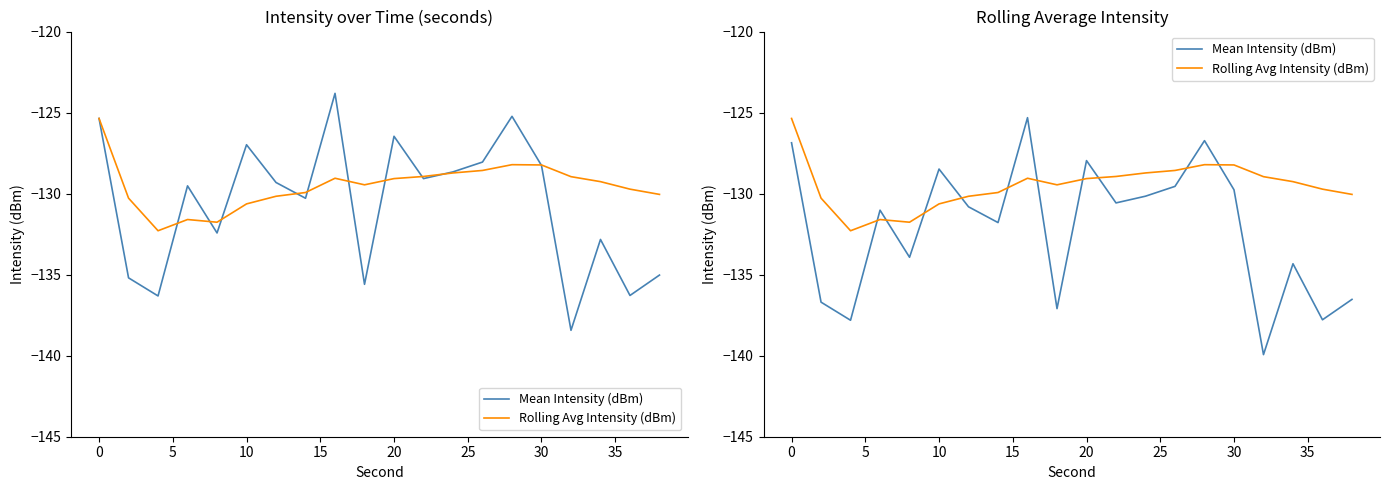

How many series are shown in this chart?

2